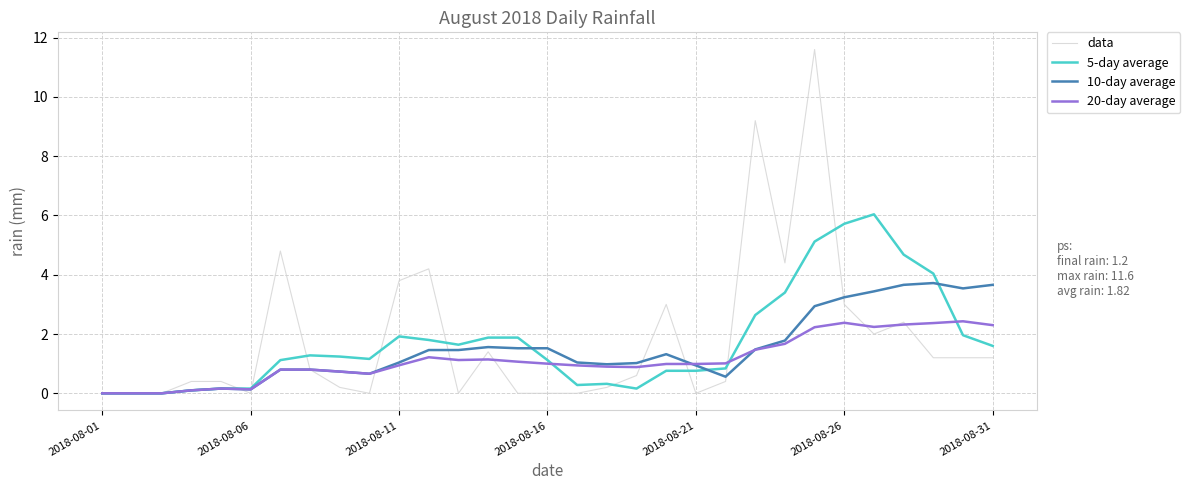

List the series in order of their peak value, highest first.

data, 5-day average, 10-day average, 20-day average